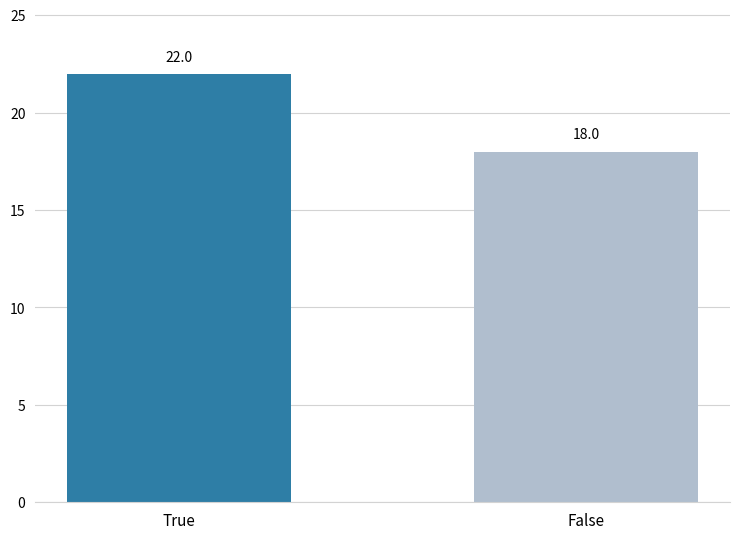

The value at False is 18. True or false?

True